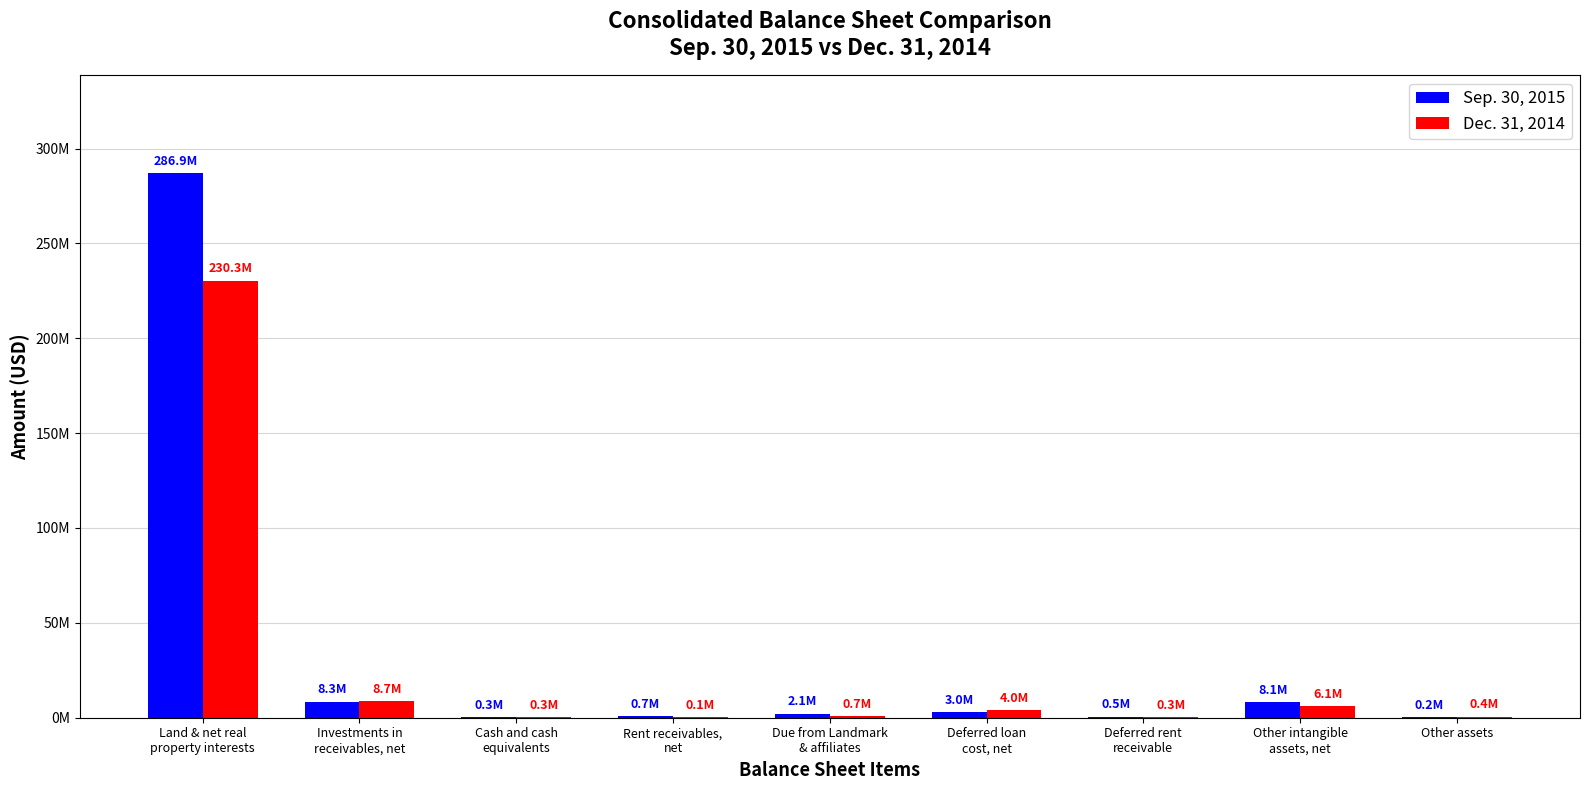

Reading left to right, transcribe all the data shown in this chart.

Sep. 30, 2015: Land & net real
property interests=286888410	Investments in
receivables, net=8305178	Cash and cash
equivalents=273090	Rent receivables,
net=741504	Due from Landmark
& affiliates=2111822	Deferred loan
cost, net=2976610	Deferred rent
receivable=499139	Other intangible
assets, net=8099980	Other assets=150433
Dec. 31, 2014: Land & net real
property interests=230349972	Investments in
receivables, net=8665274	Cash and cash
equivalents=311108	Rent receivables,
net=123767	Due from Landmark
& affiliates=659722	Deferred loan
cost, net=3985227	Deferred rent
receivable=344162	Other intangible
assets, net=6101048	Other assets=399222